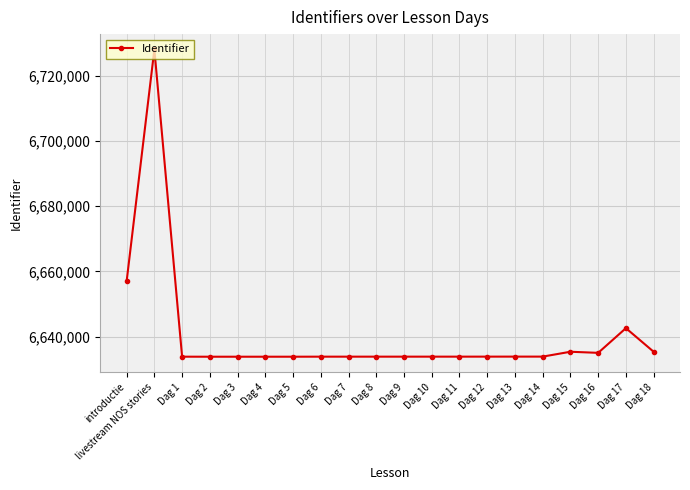

What is the difference between the maximum and minimum values?

94279